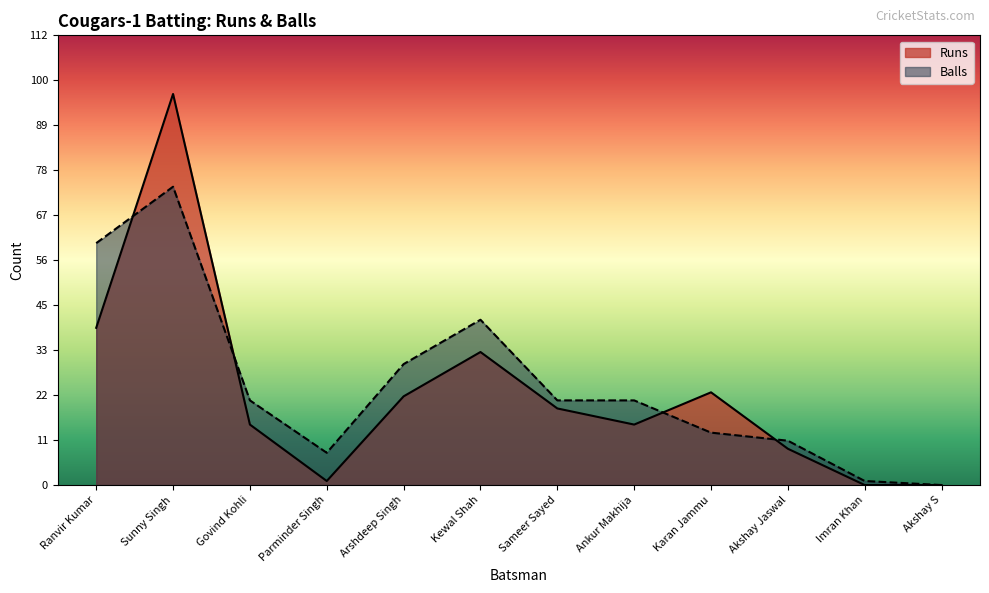

How many lines are shown in the chart?

2